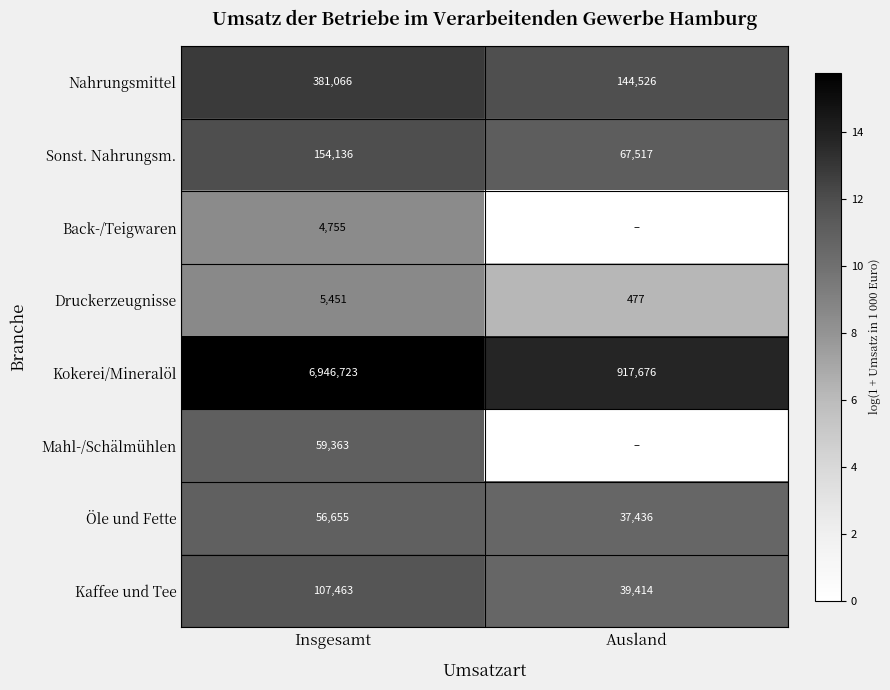

At which category is the sum across all series the highest?

Insgesamt